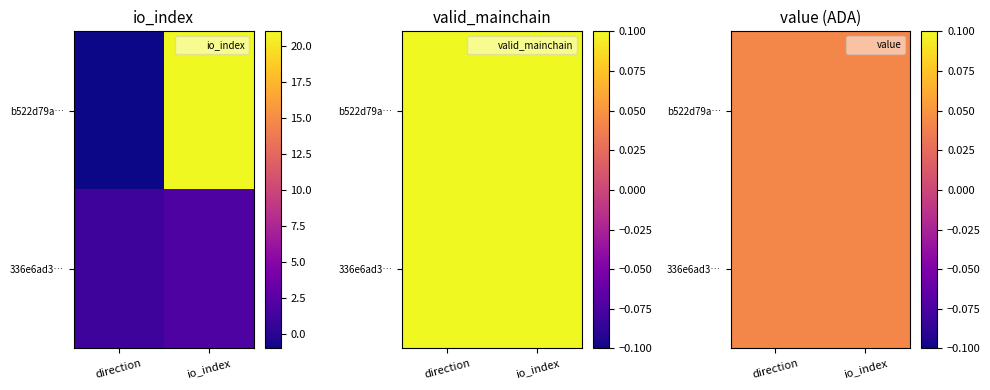

True or false: b522d79aa8d32b24bcc4ab4b7fb45e6a1b0b393 has a value of 4 at io_index.

False